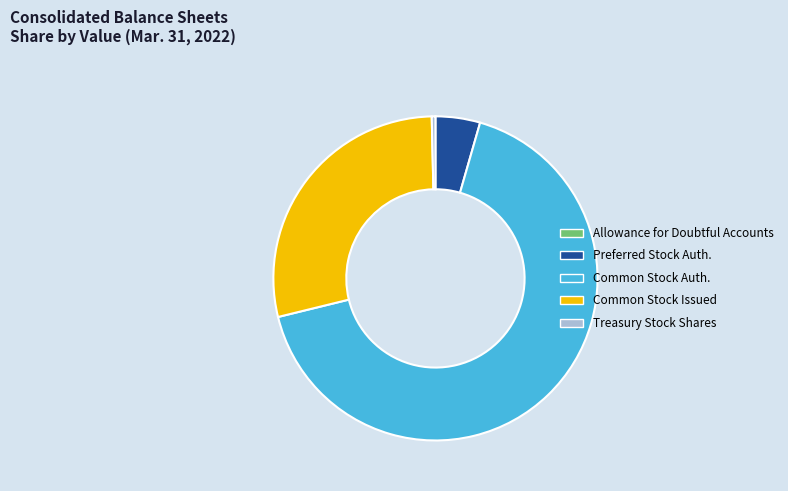

Between Common Stock Auth. and Treasury Stock Shares, which is larger?

Common Stock Auth.